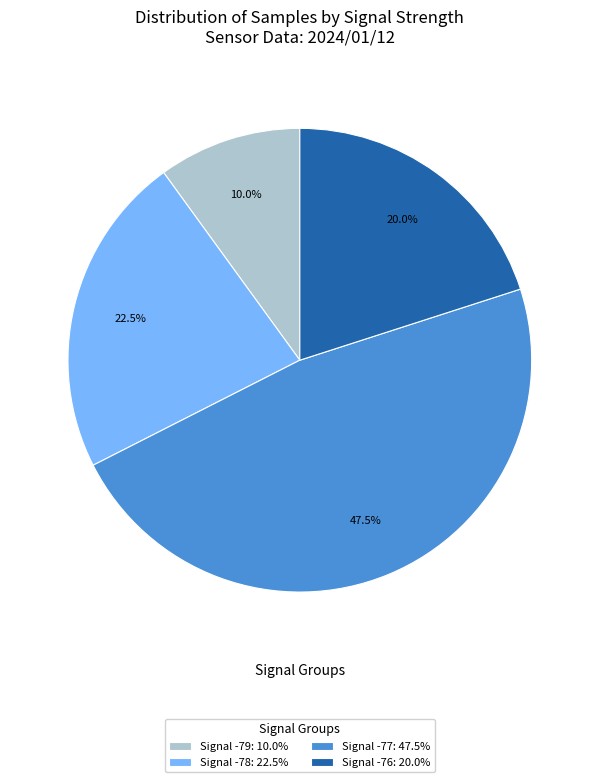

Does Signal -76: 20.0% represent more than half of the total?

No